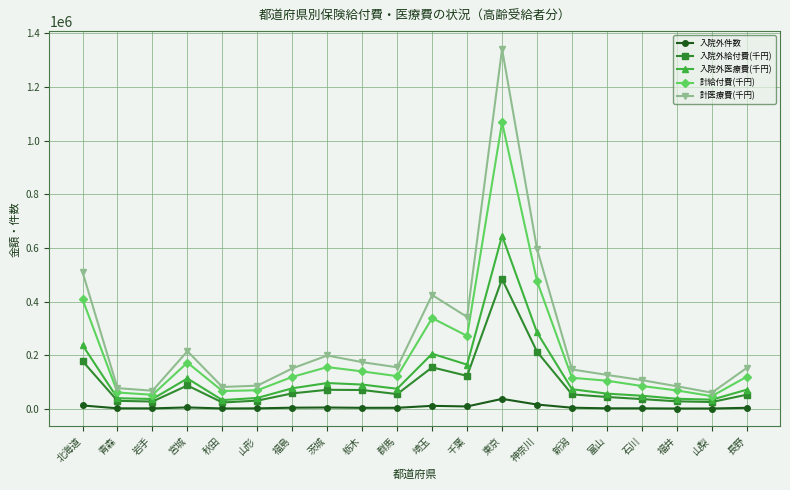

How many interior local peaks does the 計医療費(千円) series have?

4